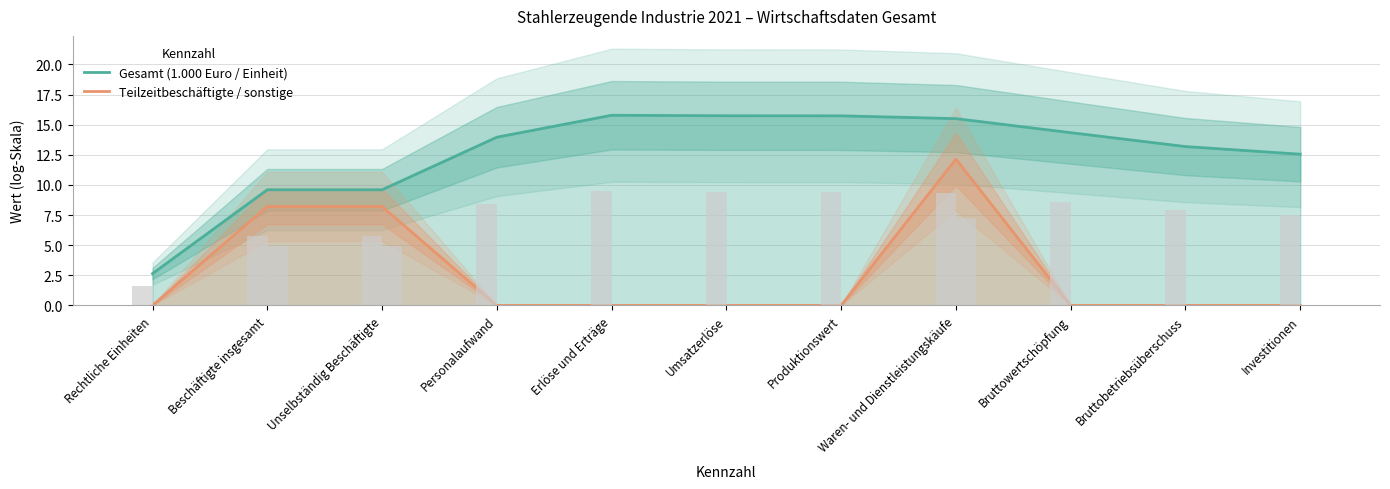

List the series in order of their peak value, highest first.

Gesamt (1.000 Euro / Einheit), Teilzeitbeschäftigte / sonstige